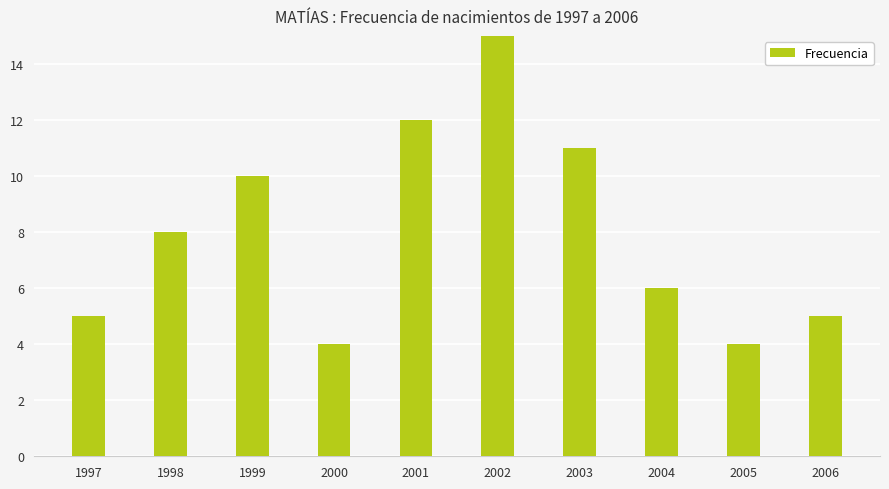

Which has a higher value, 2001 or 1999?

2001